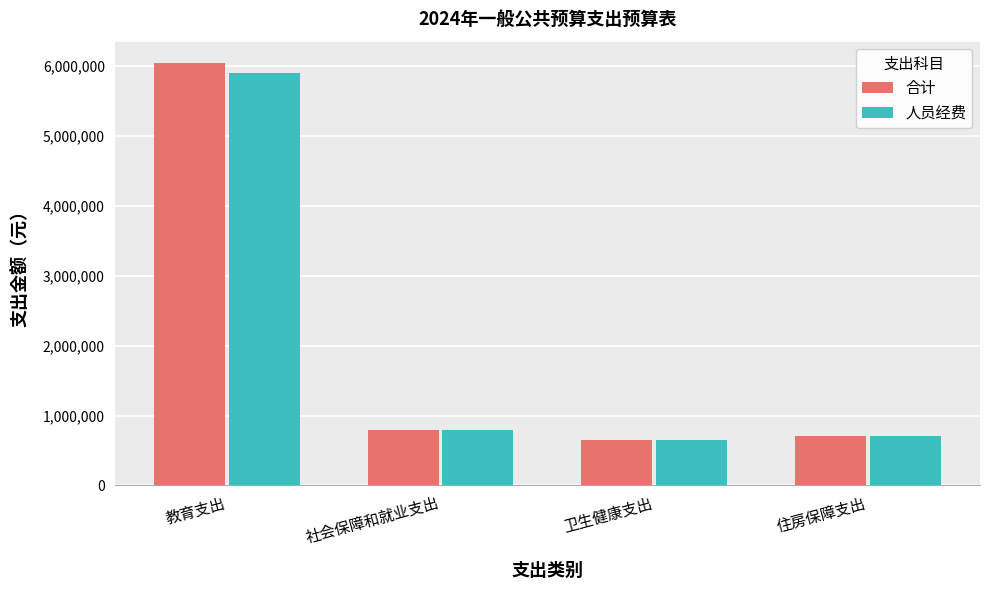

What is the label of the 3rd bar from the left?

卫生健康支出